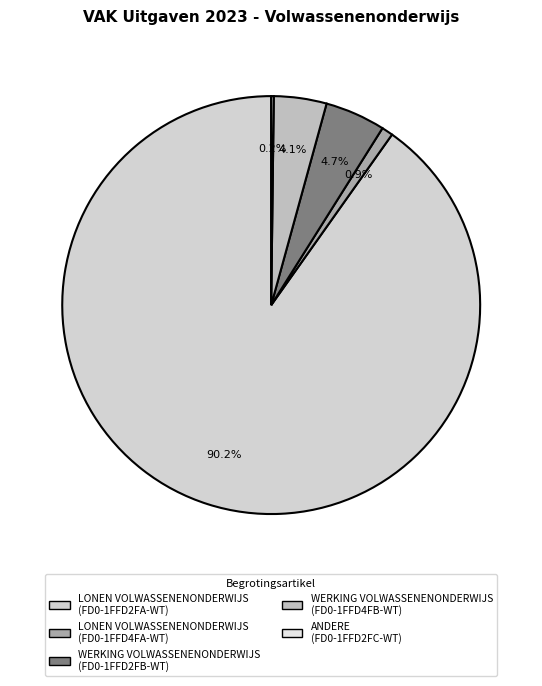

What is the change in value from LONEN VOLWASSENENONDERWIJS (FD0-1FFD4FA-WT) to WERKING VOLWASSENENONDERWIJS (FD0-1FFD2FB-WT)?

+19926